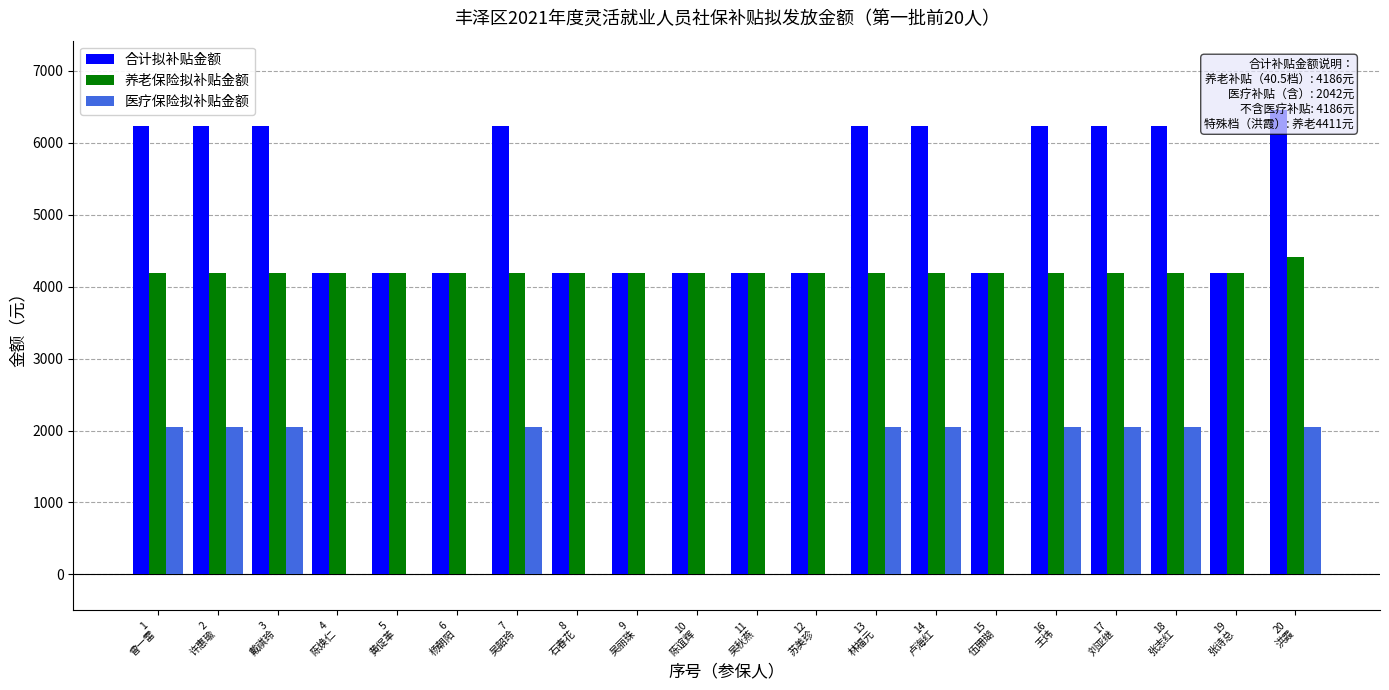

Which has a higher value, 3
戴祺玲 or 10
陈谊辉?

3
戴祺玲